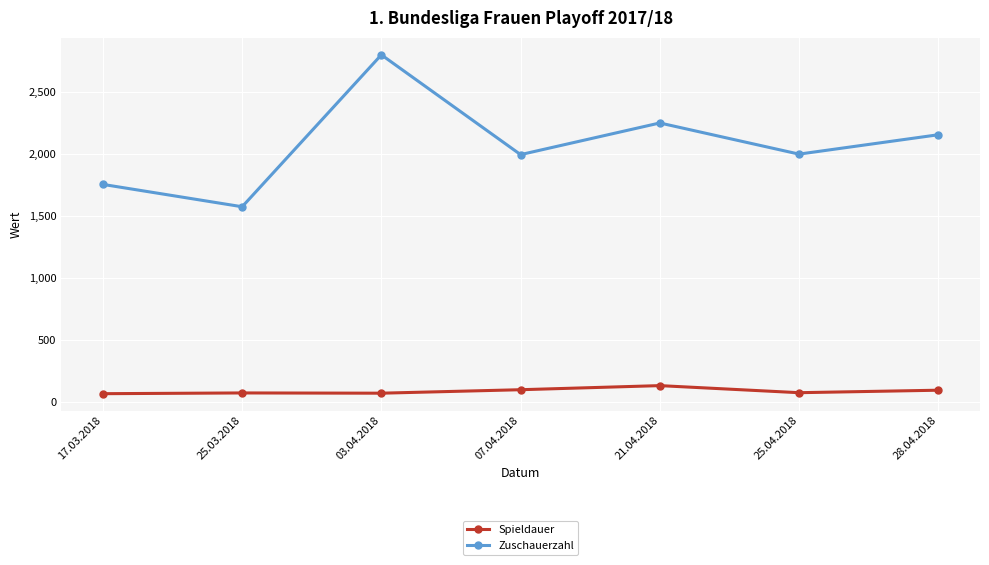

True or false: Spieldauer and Zuschauerzahl intersect in this chart.

False